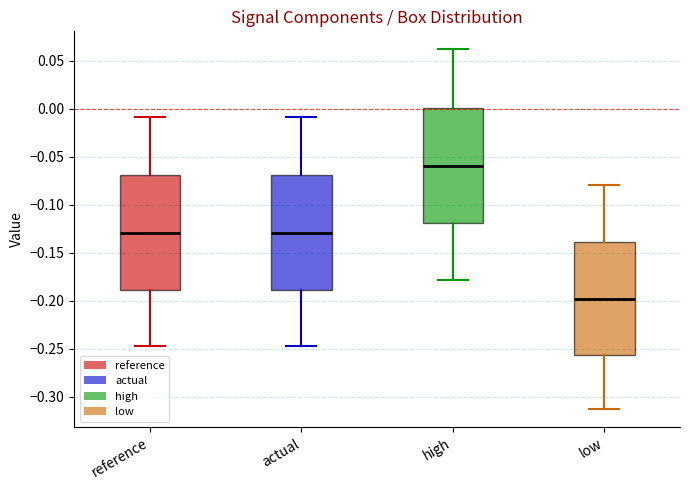

Reading left to right, transcribe this box plot: for each box, give where its median line is, the range the box spans, and where its two whiskers end, as read against the y-axis. The values are not printed on the chart, so give them approximately, as read against the axis.

reference: median -0.130, box -0.190 to -0.070, whiskers -0.245 to -0.010
actual: median -0.130, box -0.190 to -0.070, whiskers -0.245 to -0.010
high: median -0.060, box -0.120 to 0.000, whiskers -0.180 to 0.060
low: median -0.200, box -0.255 to -0.140, whiskers -0.315 to -0.080